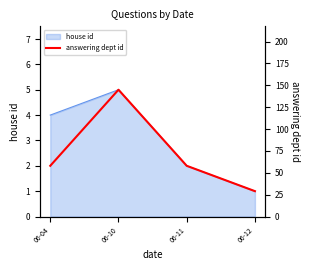

True or false: house id has a value of 1 at 06-12.

True